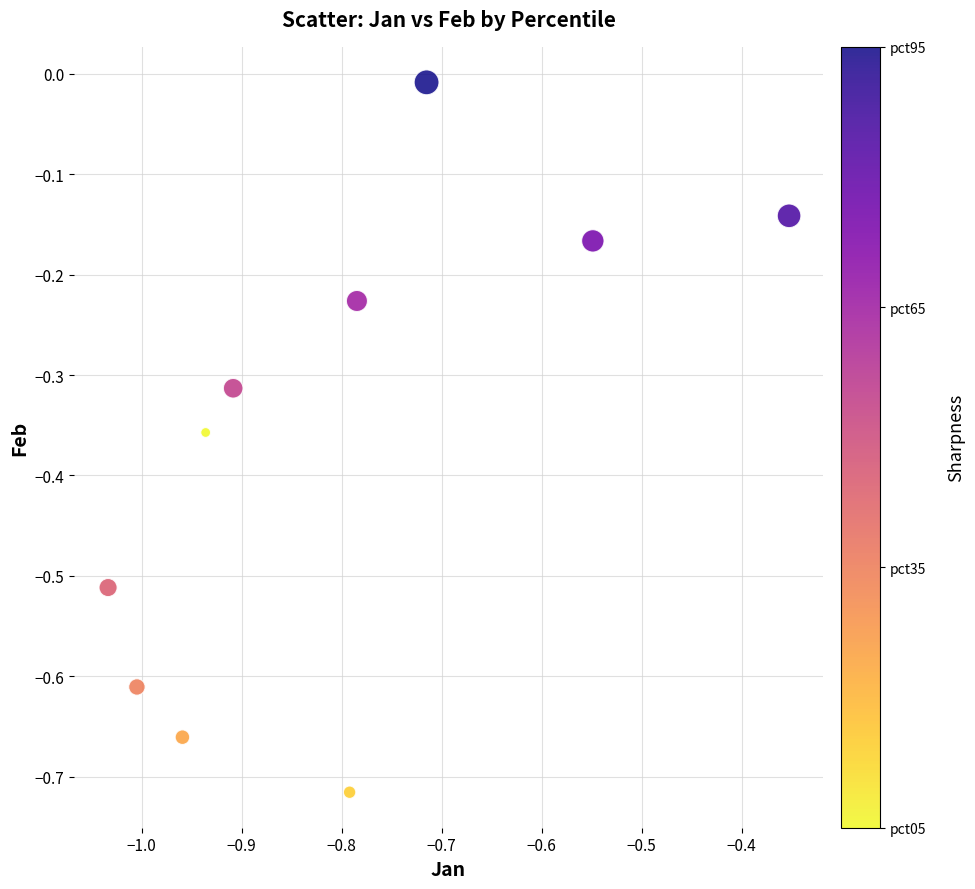

What is the range of X values (max minus min)?

0.7